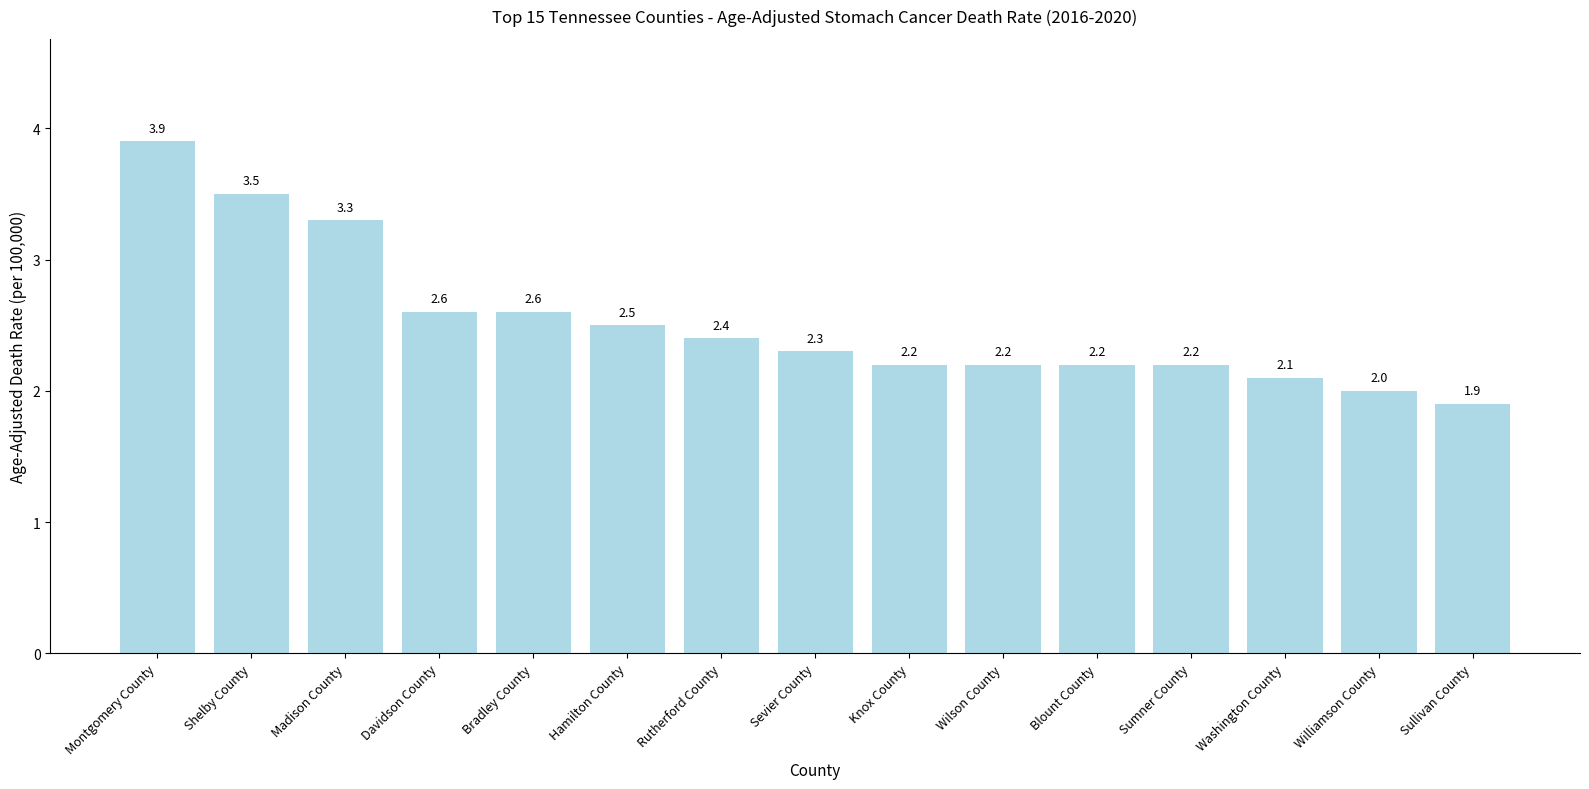

What is the value of the 4th bar from the left?

2.6